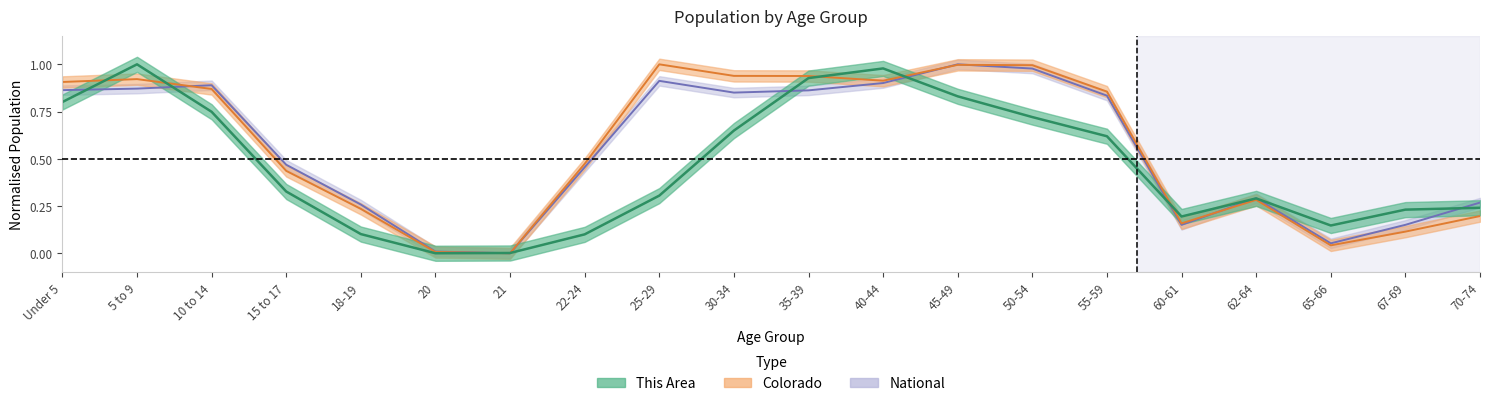

What is the label of the 3rd point from the left?

10 to 14